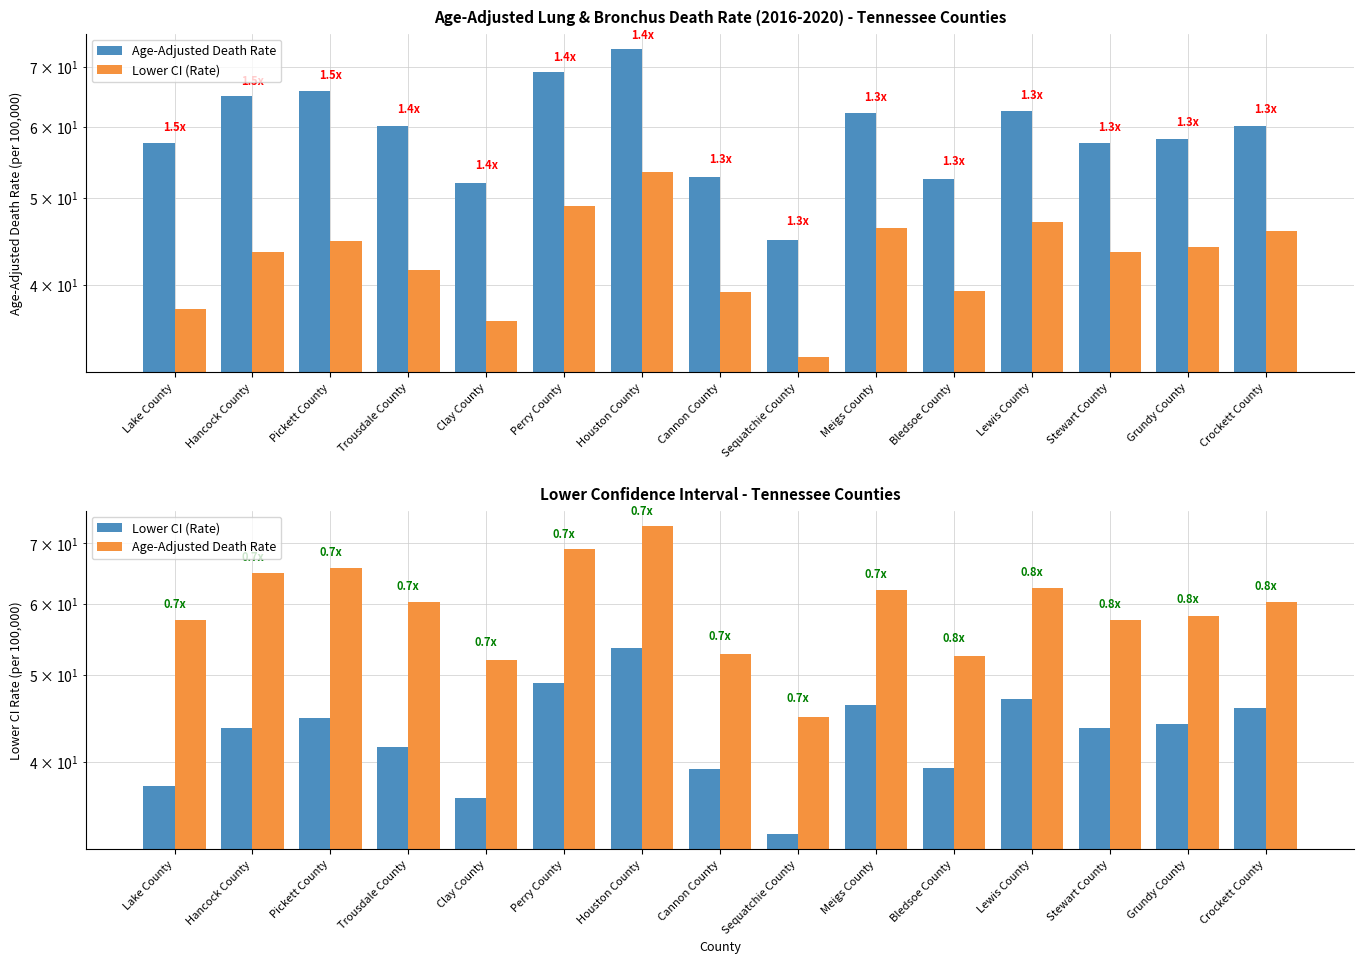

How many bars are there in total?

30